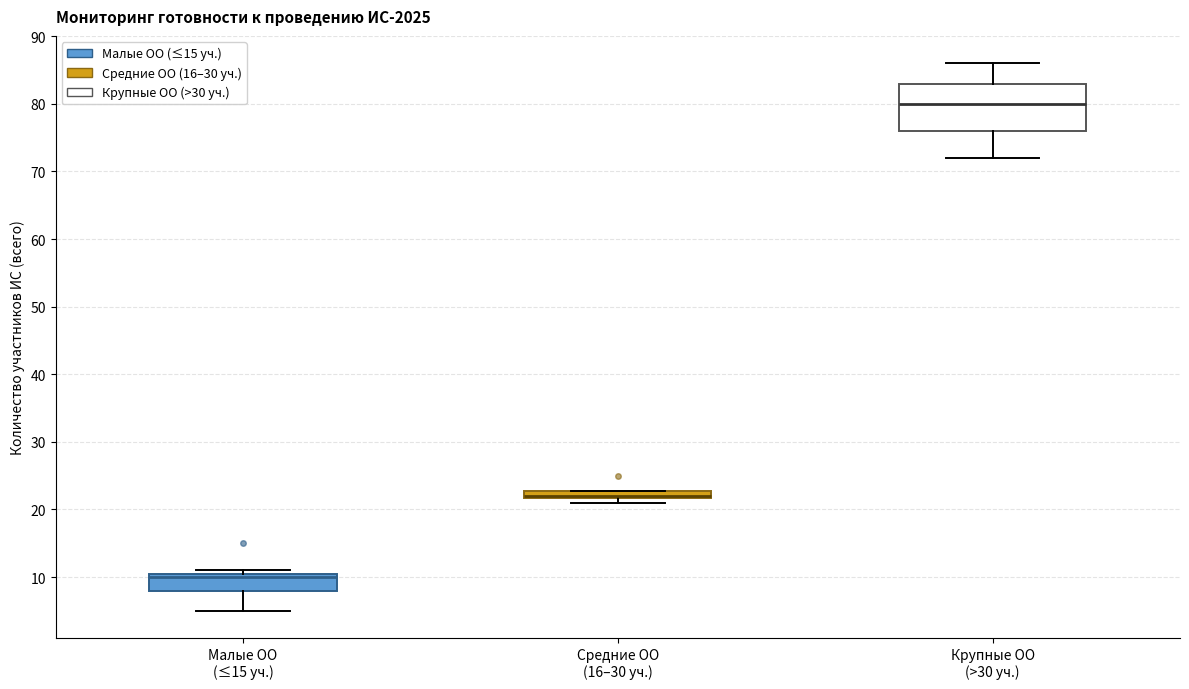

Where does the lower whisker of the box for Крупные ОО (>30 уч.) end on the y-axis? The values are not printed on the chart, so give them approximately, as read against the axis.

72